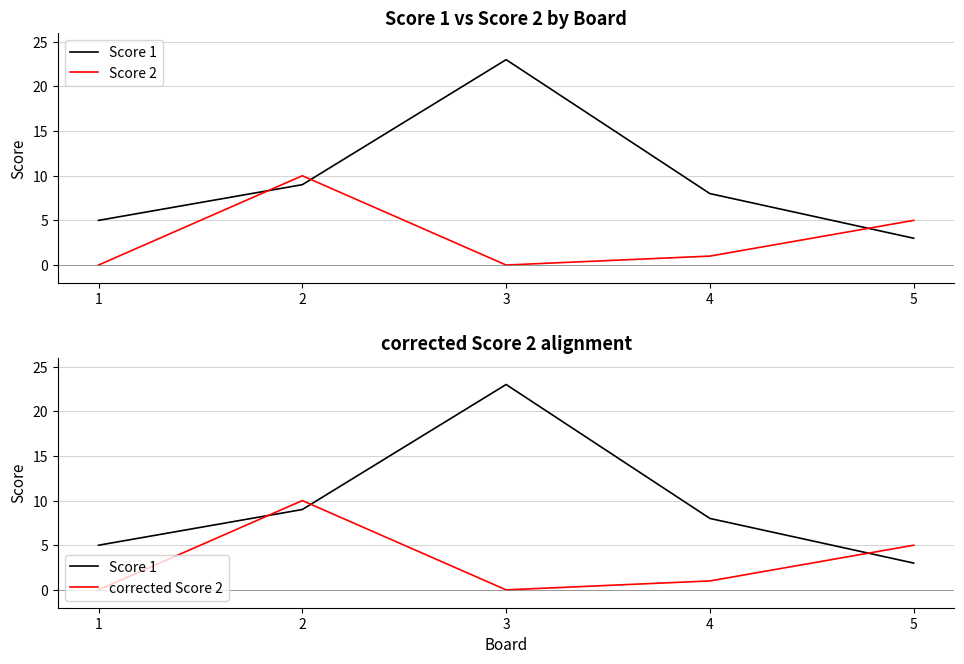

What is the total value across all series at 5?

13